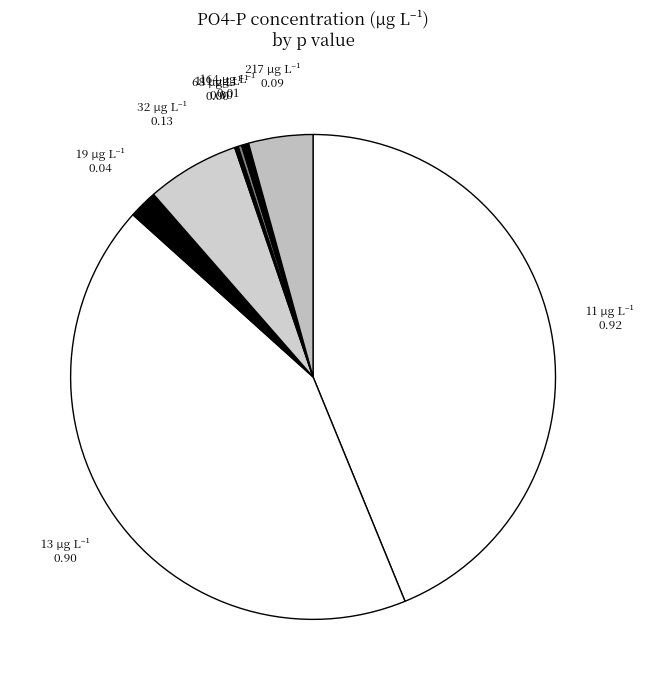

Rank the categories by value from lowest to highest.

68, 111, 164, 19, 217, 32, 13, 11